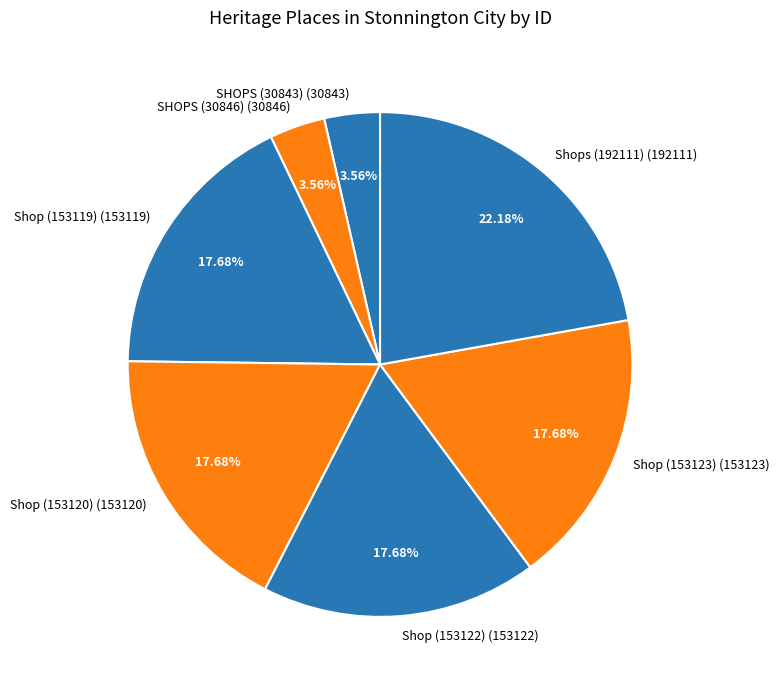

To the nearest percent, what is the average slice percentage?

14%